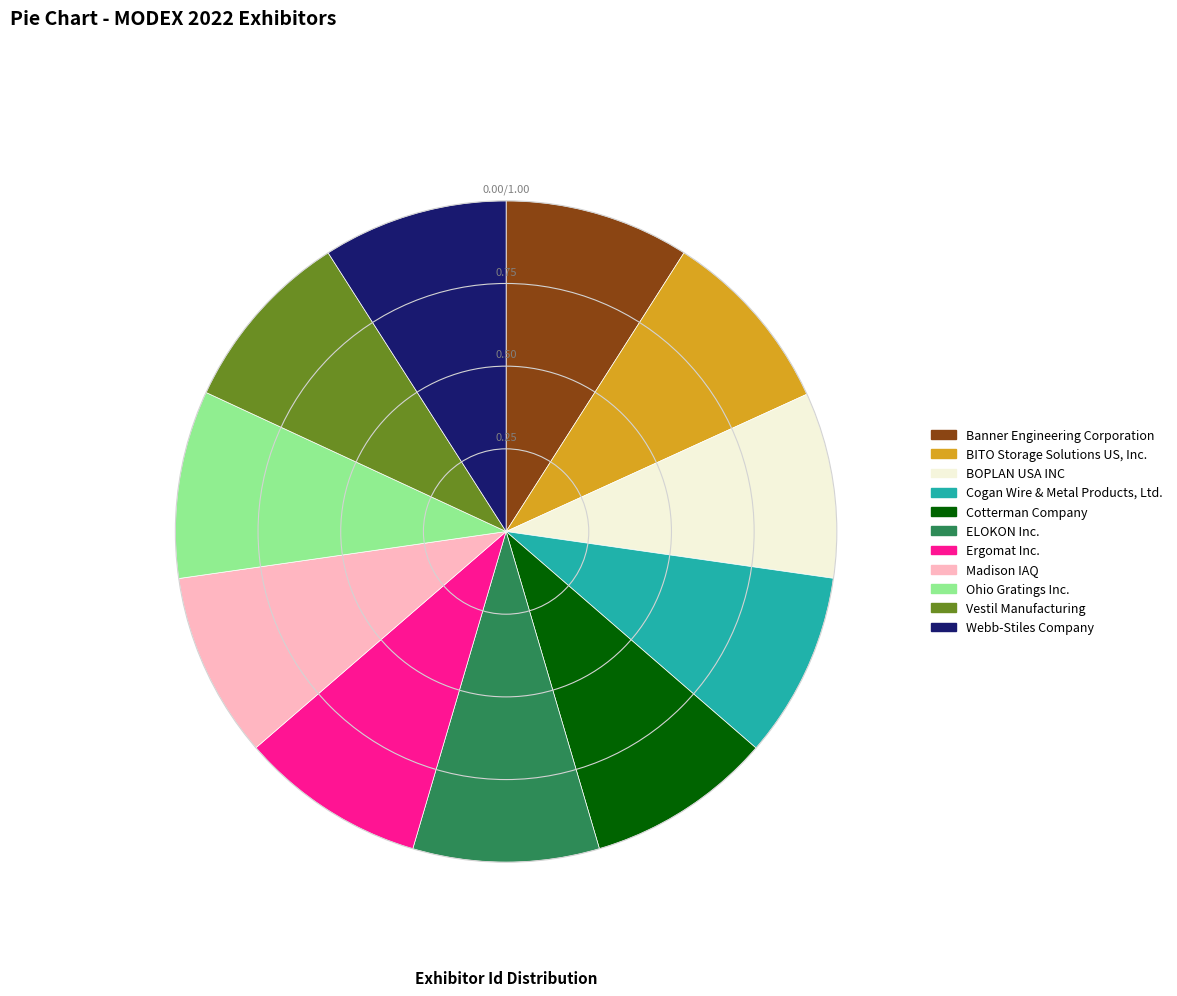

What is the ratio of the value at BITO Storage Solutions US, Inc. to the value at ELOKON Inc.?

1.0